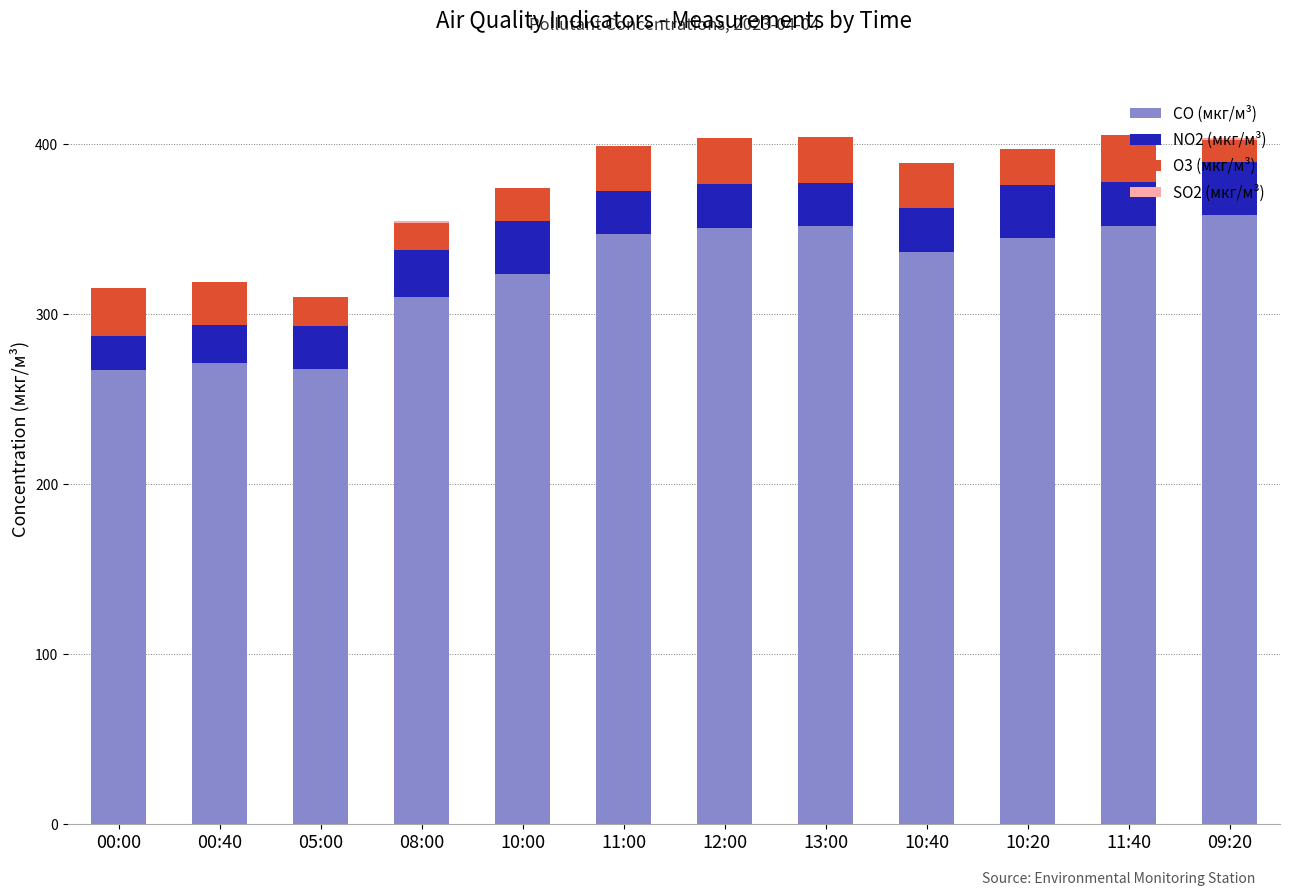

True or false: CO (мкг/м³) has a value of 351.0 at 12:00.

True